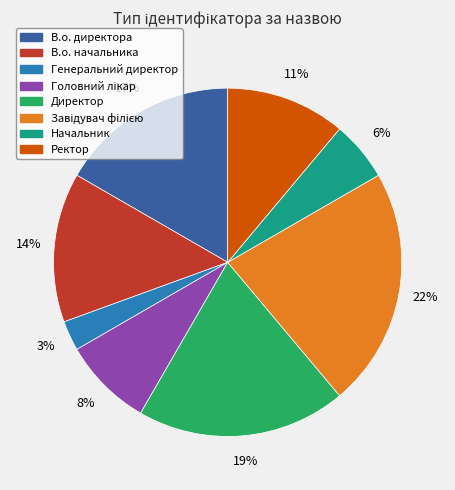

Is there any slice that represents more than half of the pie?

No